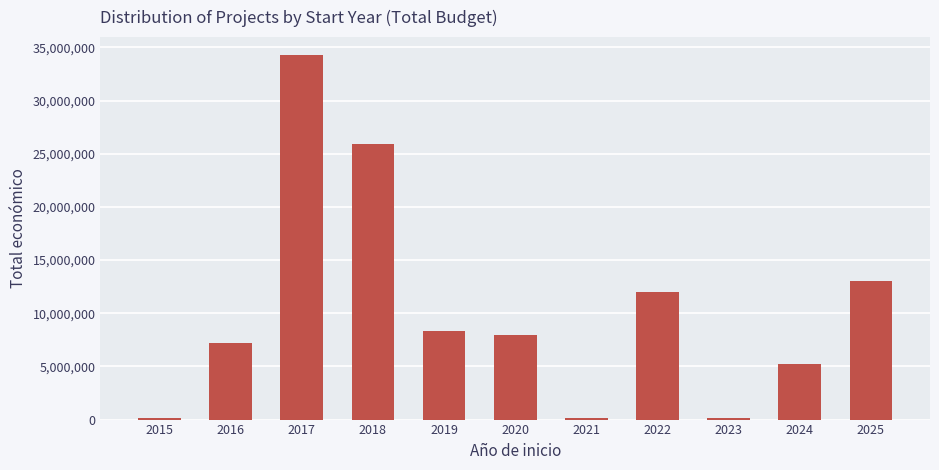

What is the change in value from 2019 to 2024?

-3081063